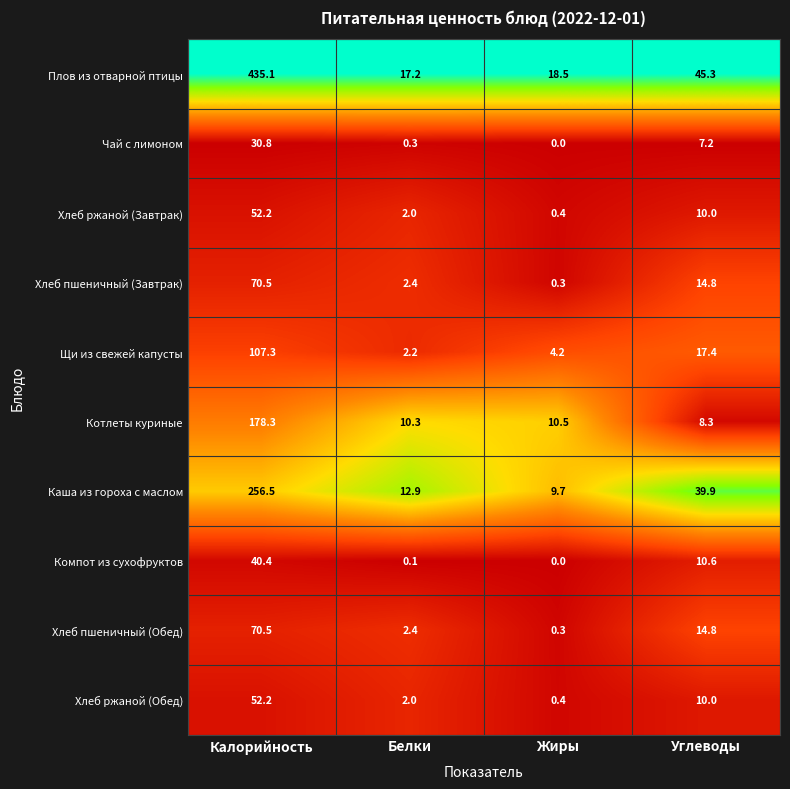

Between Жиры and Углеводы, which series saw the biggest shift?

Каша из гороха с маслом